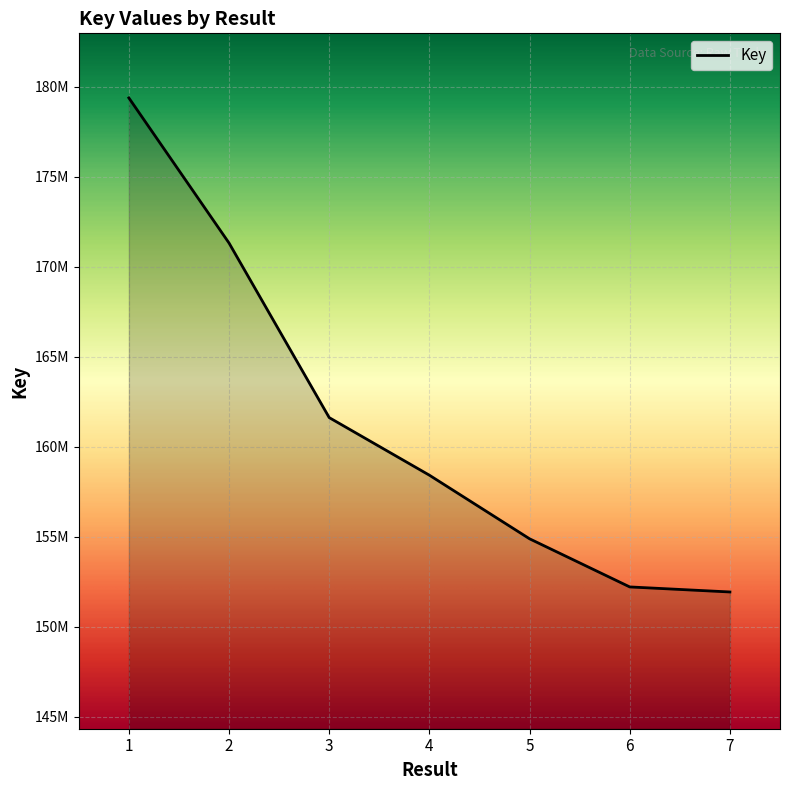

Is this an area chart (filled region under the line)?

Yes